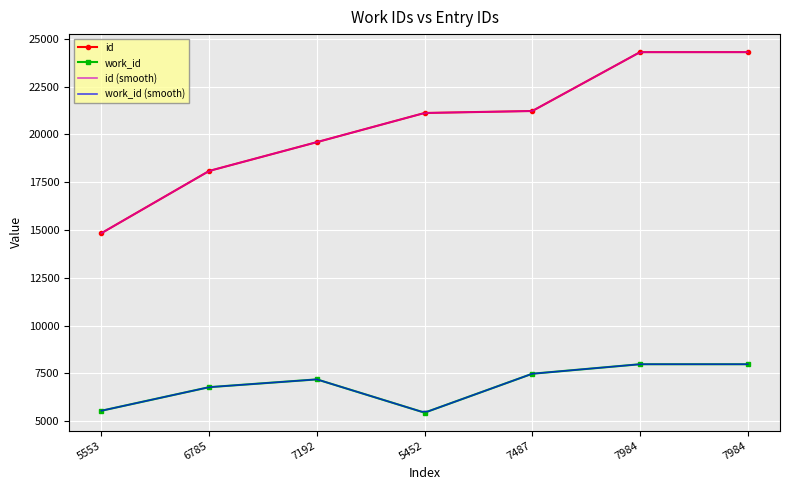

What is the minimum value for id?

14838